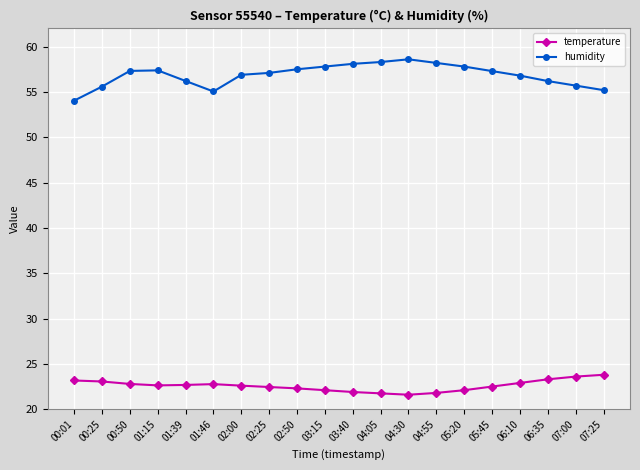

The temperature series shows 23.6 at 07:00. True or false?

True